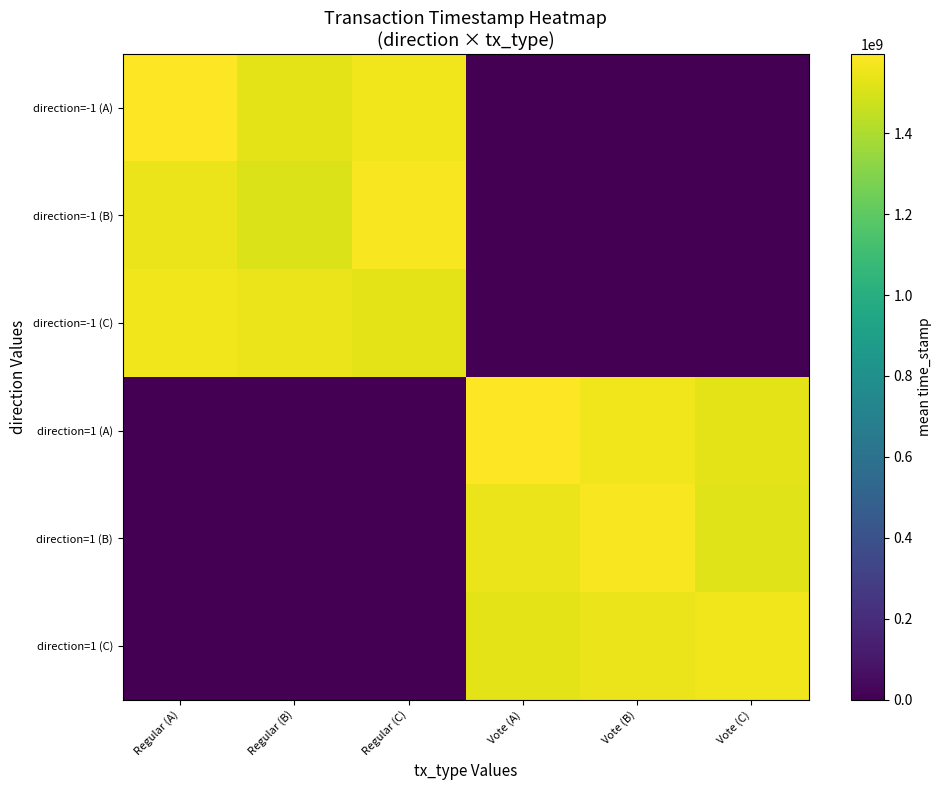

Which series has the largest total across all categories?

direction=1 (A)